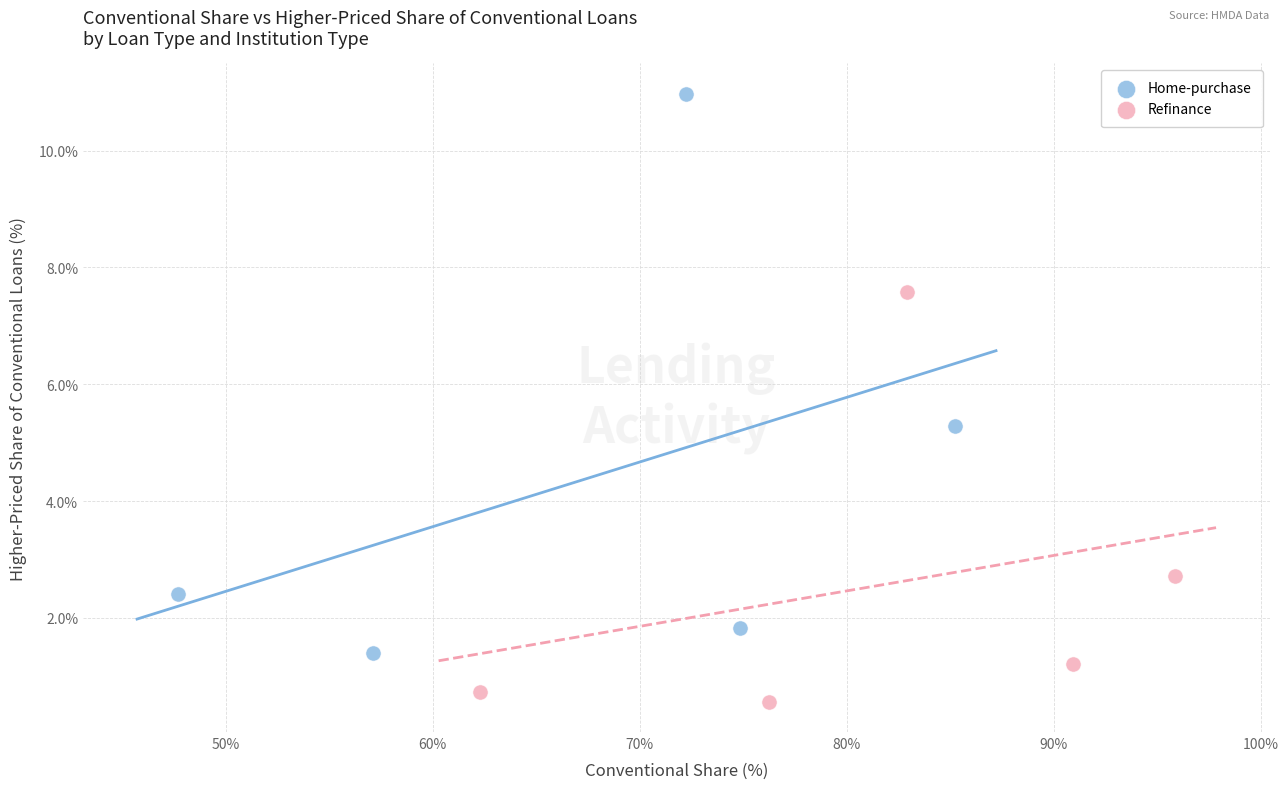

Which series has the widest spread of Y values?

Home-purchase